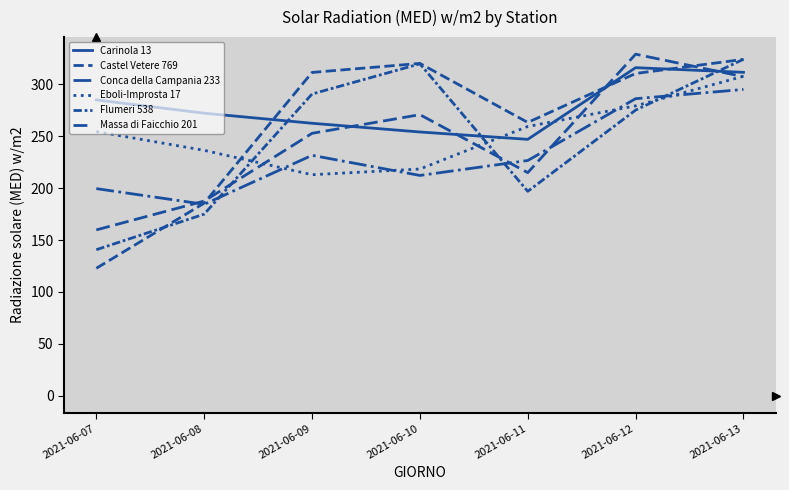

The value of Massa di Faicchio 201 at 2021-06-10 is 413.8. True or false?

False